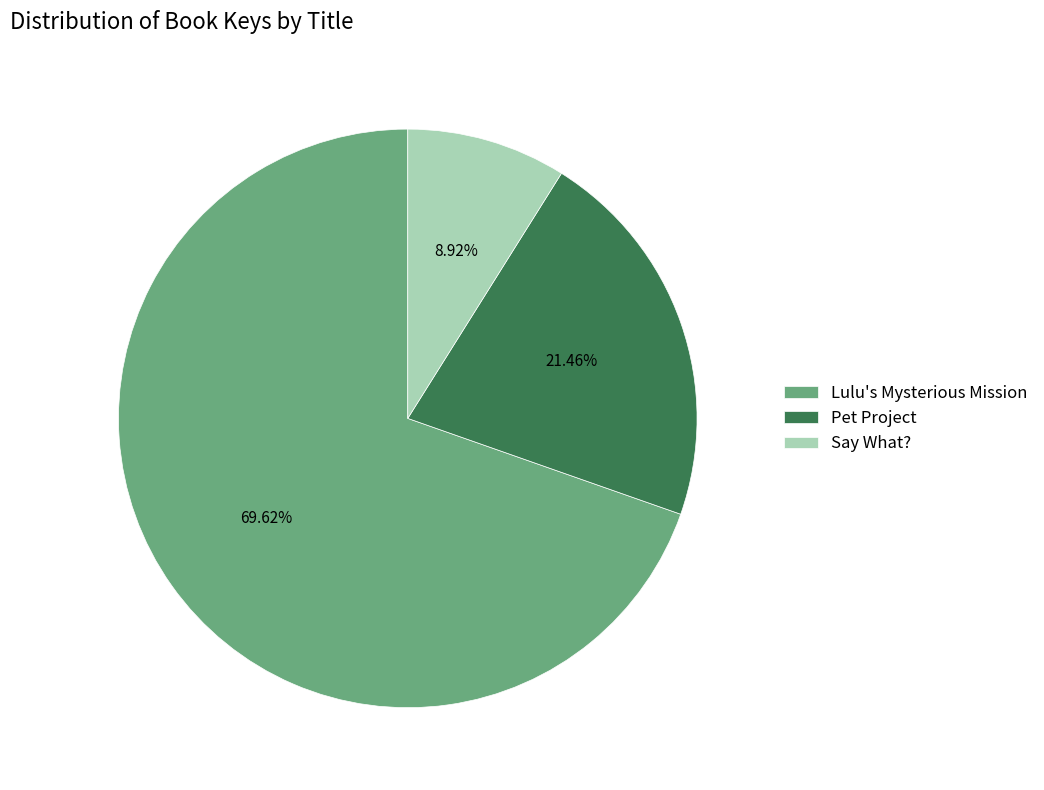

Combined, do Lulu's Mysterious Mission and Say What? account for over 50%?

Yes